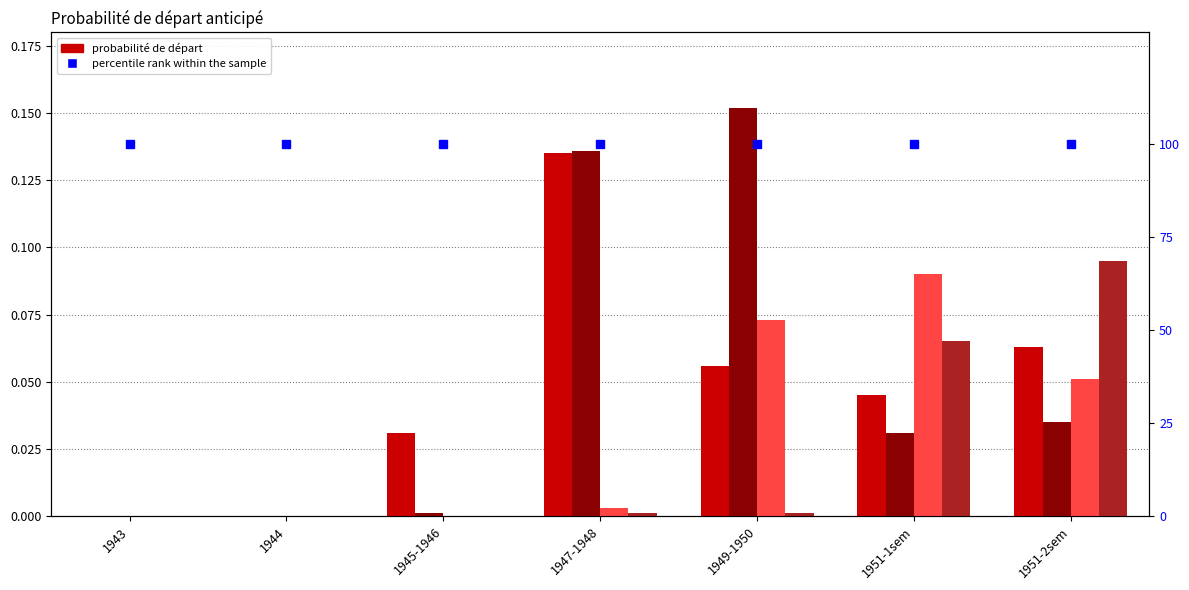

At how many categories does at least one series exceed 72?

7